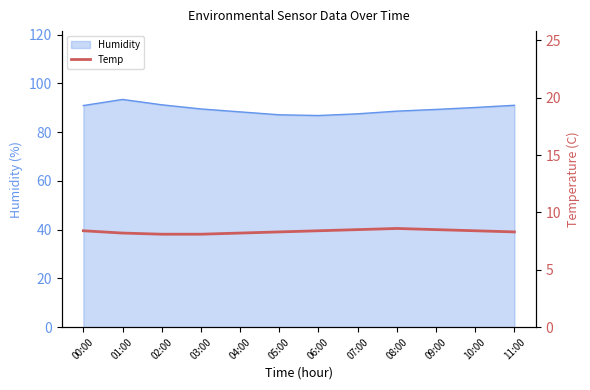

Reading left to right, transcribe all the data shown in this chart.

00:00=8.4	01:00=8.2	02:00=8.1	03:00=8.1	04:00=8.2	05:00=8.3	06:00=8.4	07:00=8.5	08:00=8.6	09:00=8.5	10:00=8.4	11:00=8.3